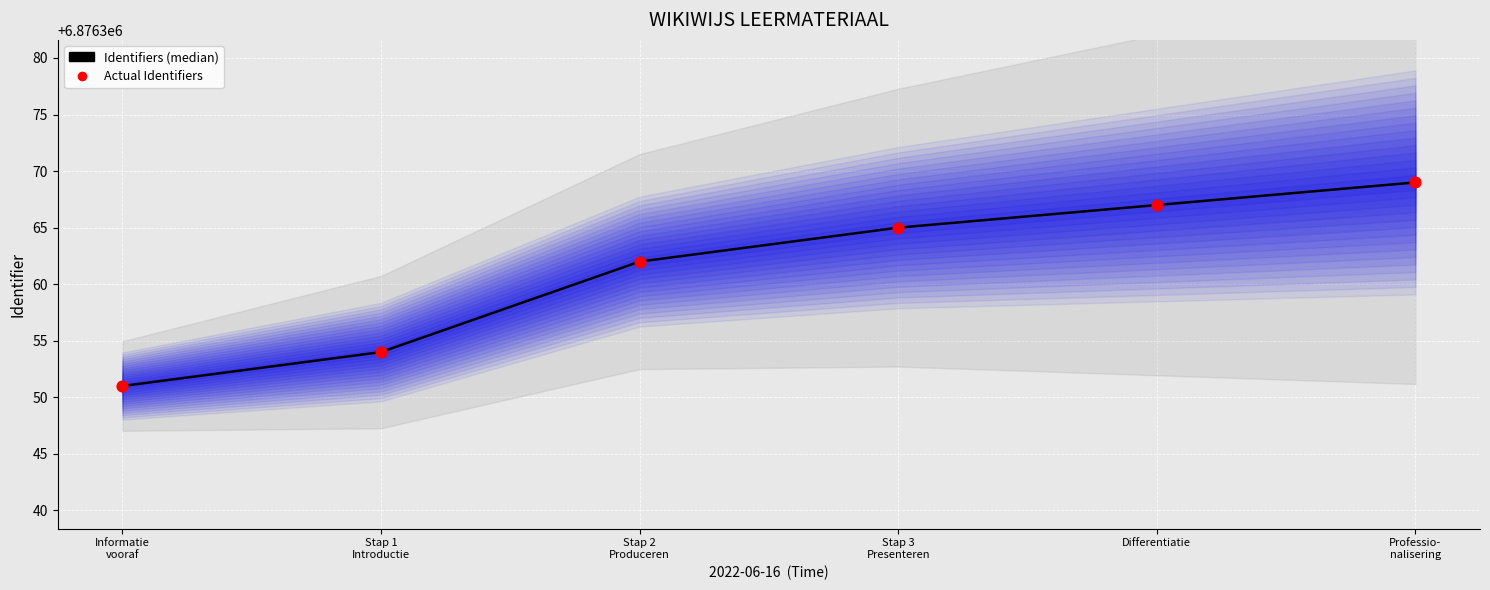

Which series reaches the minimum Y coordinate?

Identifiers (median)